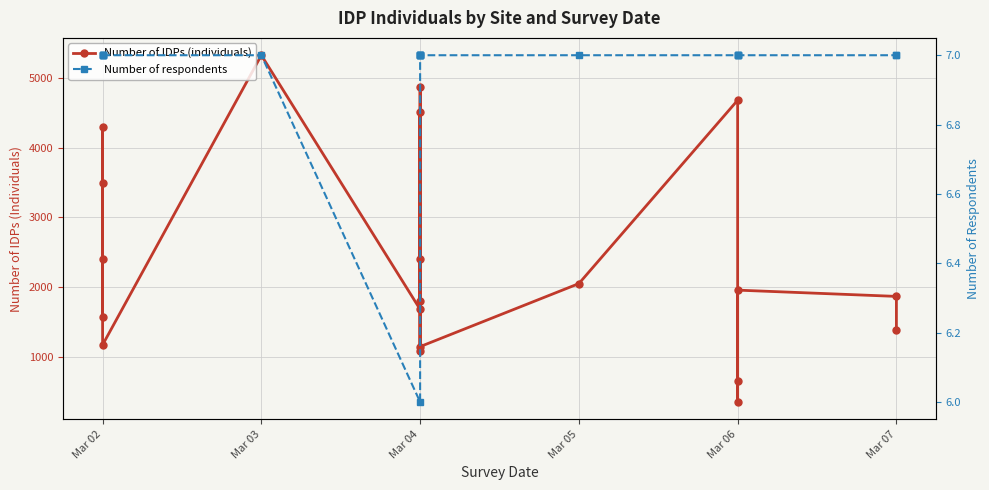

Rank the series at Mar 04 from lowest to highest value.

Number of respondents, Number of IDPs (individuals)